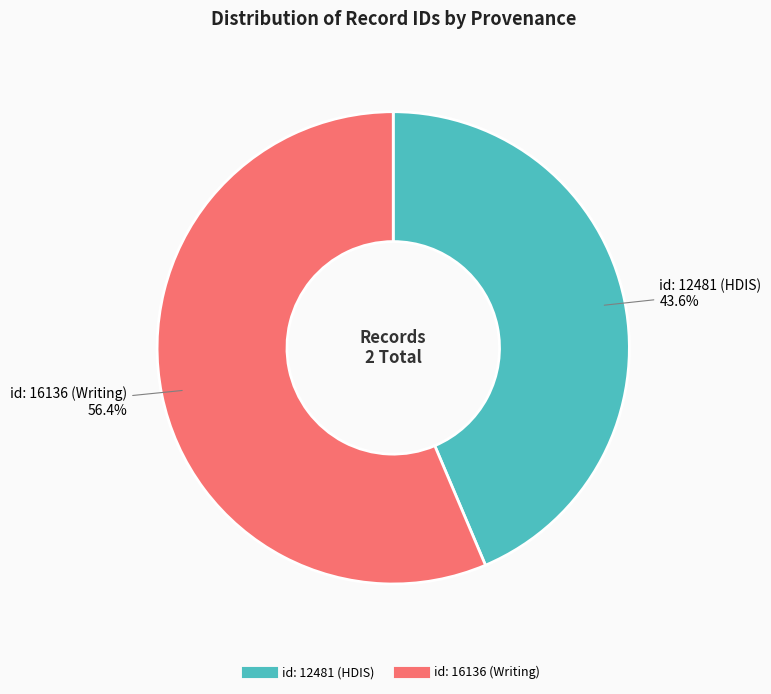

What percentage is NOT represented by id: 12481 (HDIS)?

56.4%